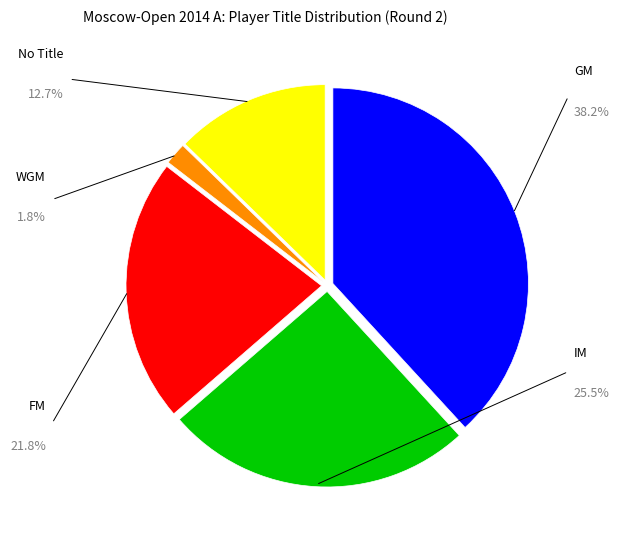

Count the number of slices in the pie.

5